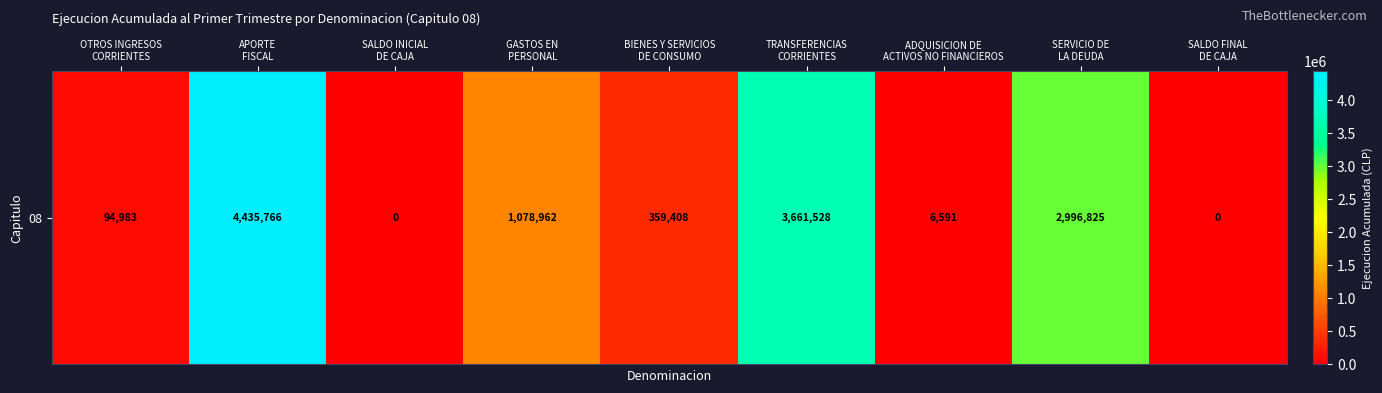

How many data points are above 359408?

4